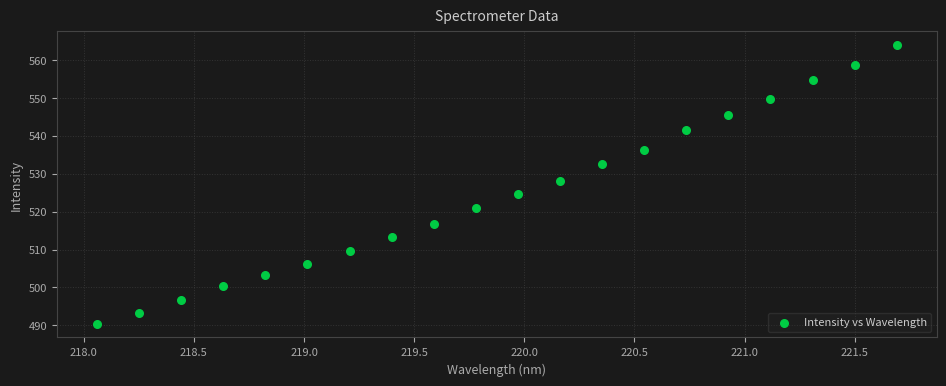

What Y value in the scatter plot is closest to 527?

528.1